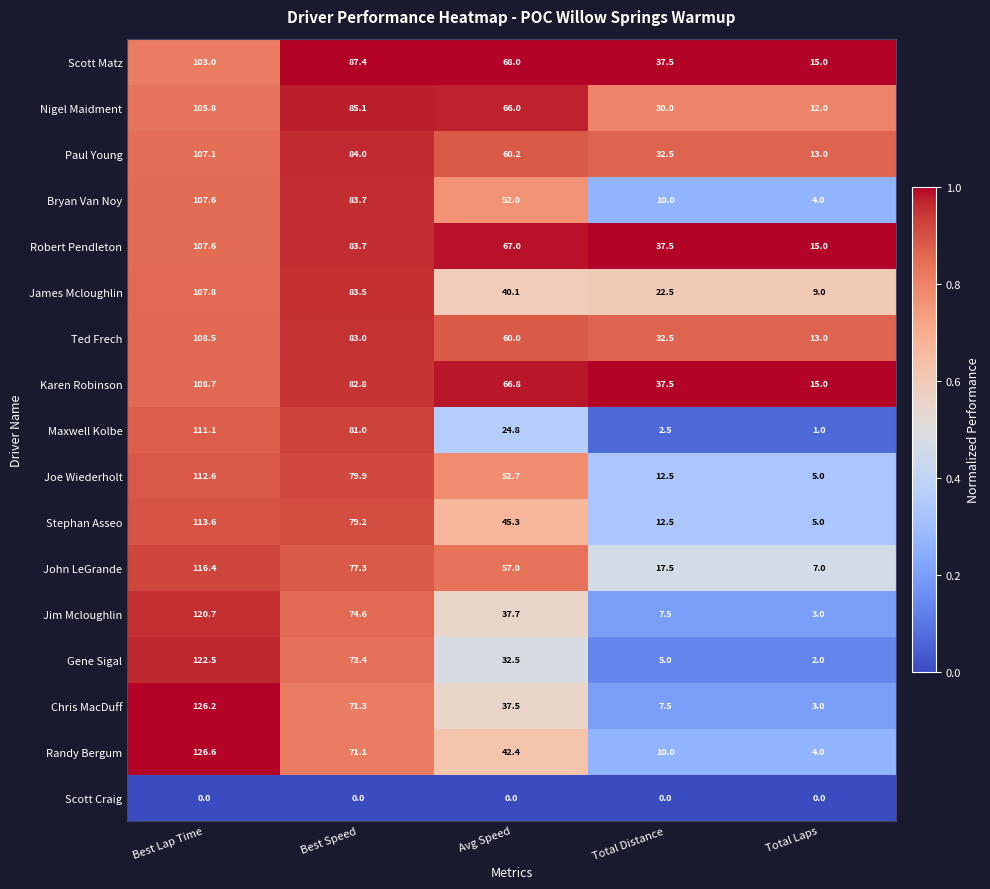

Is it true that Nigel Maidment equals 85.1 at Best Speed?

True